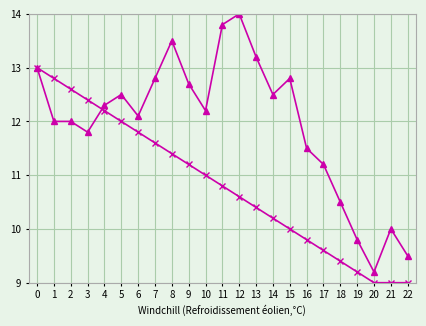

What is the total value across all series at 12?

24.6